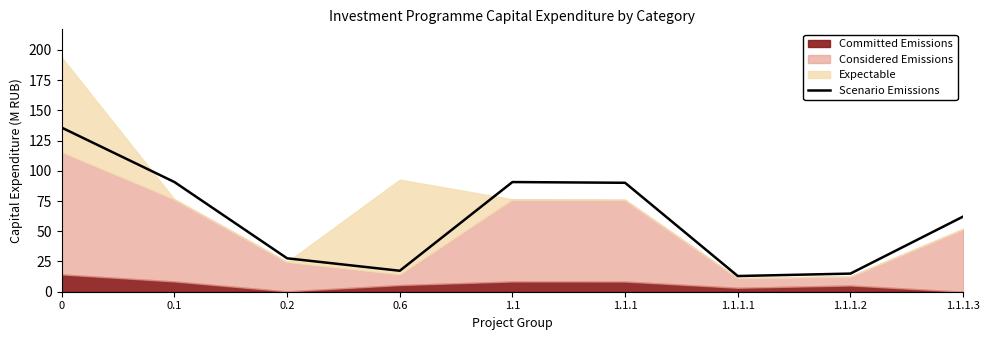

What value does the data have at 0.1?

90.7